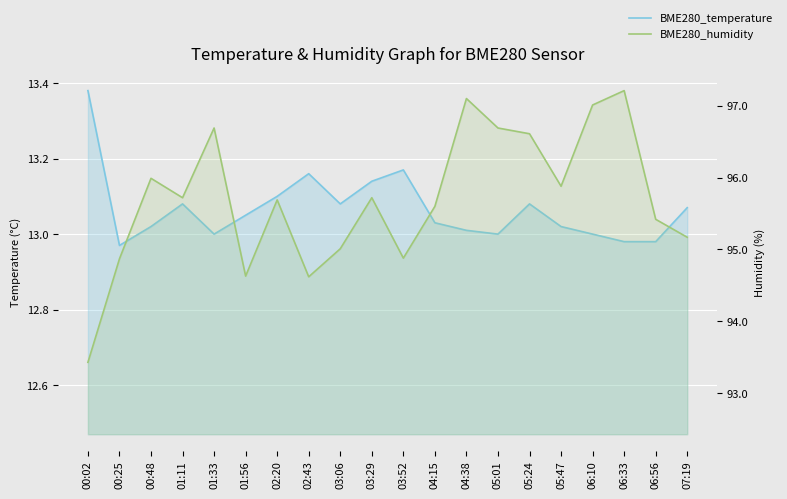

What position from the left is 00:48?

3